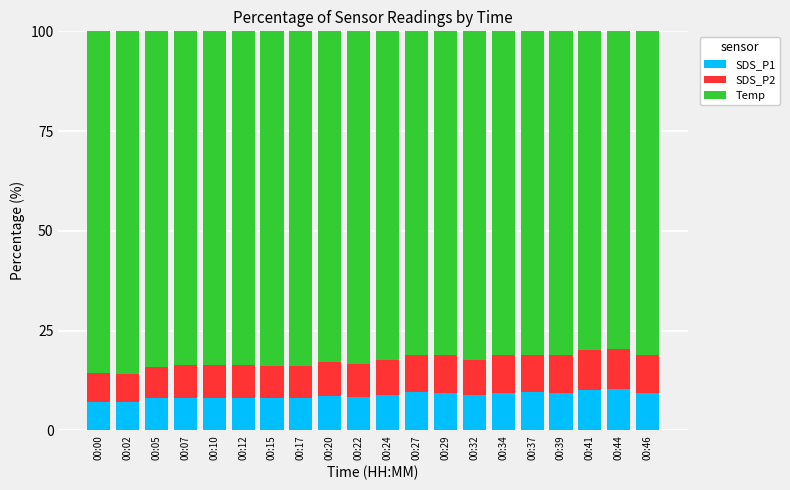

What is the minimum value for SDS_P1?

7.1